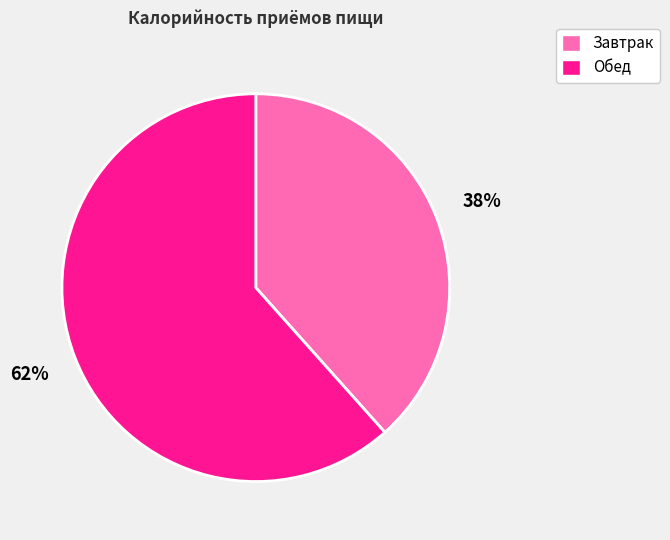

To the nearest percent, what percentage of the pie is Обед?

62%